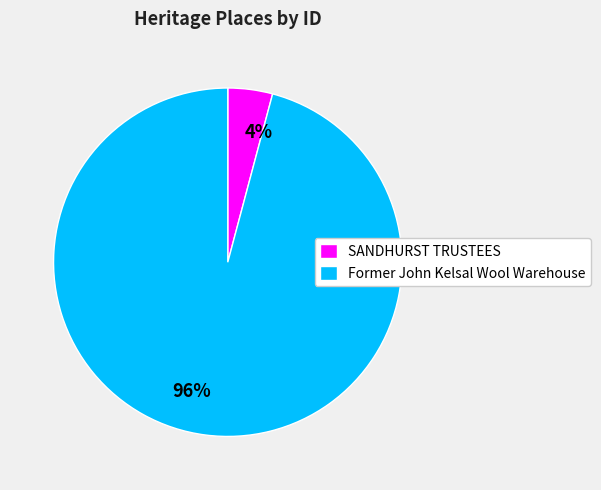

Rank the categories by value from highest to lowest.

Former John Kelsal Wool Warehouse, SANDHURST TRUSTEES